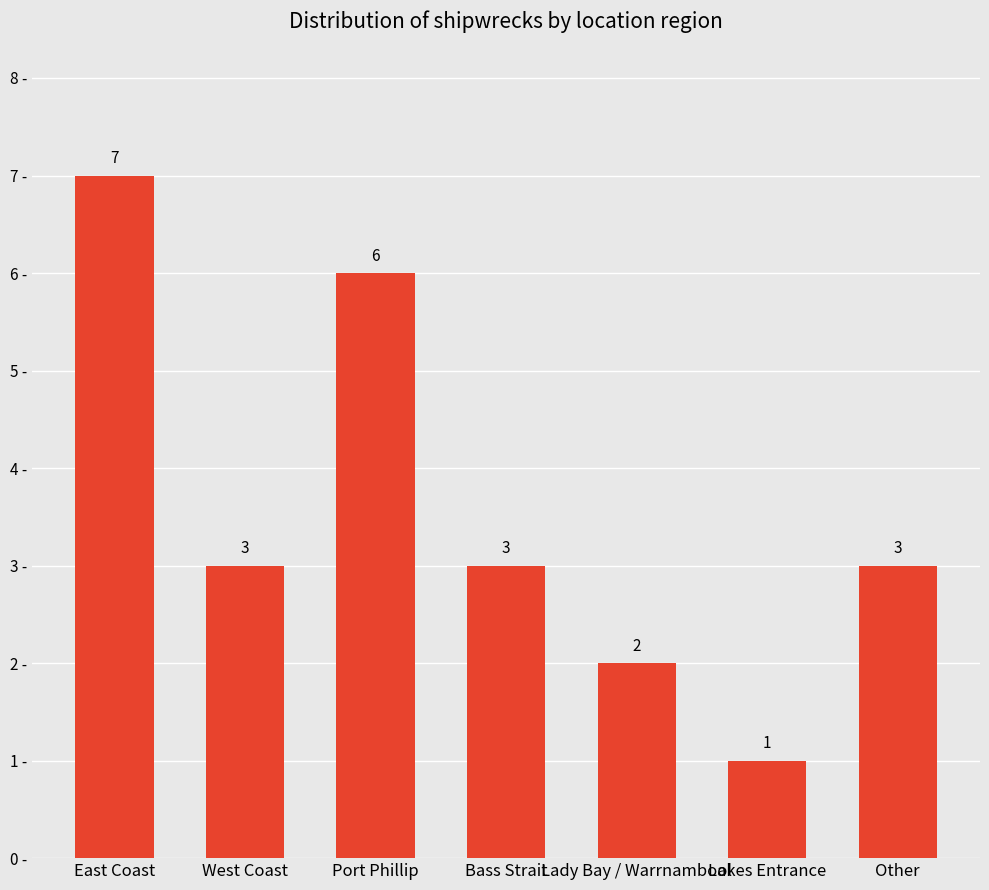

How many series are shown in this chart?

1